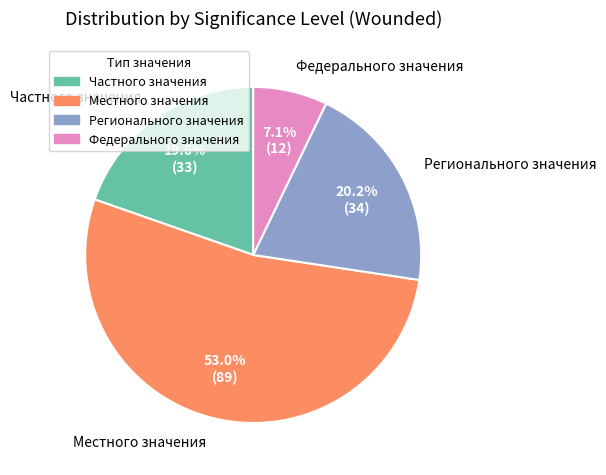

Between Регионального значения and Местного значения, which is larger?

Местного значения